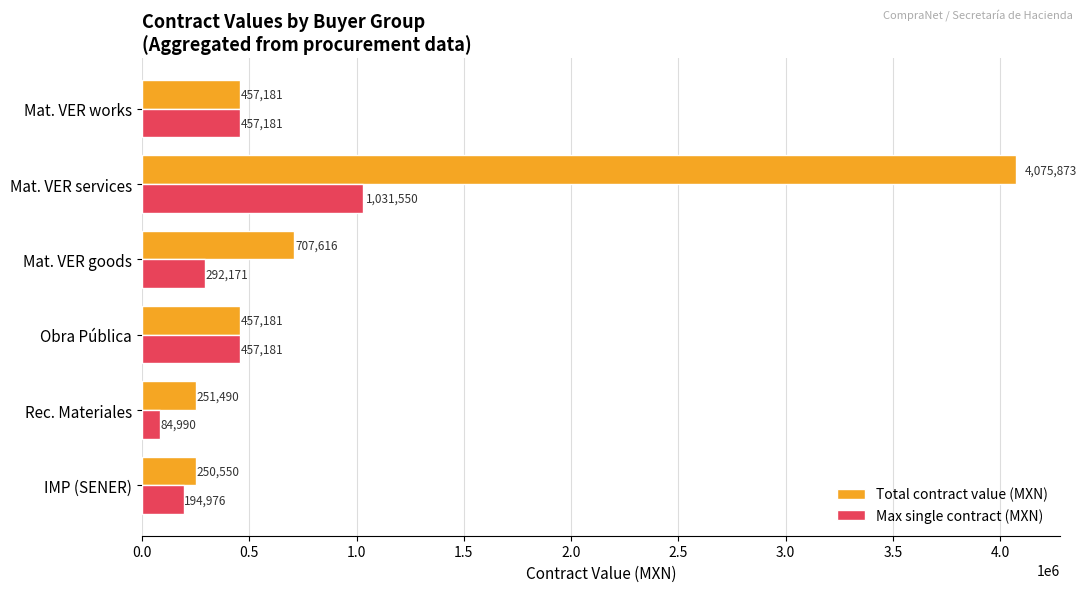

What are all the series names shown in the legend?

Total contract value (MXN), Max single contract (MXN)